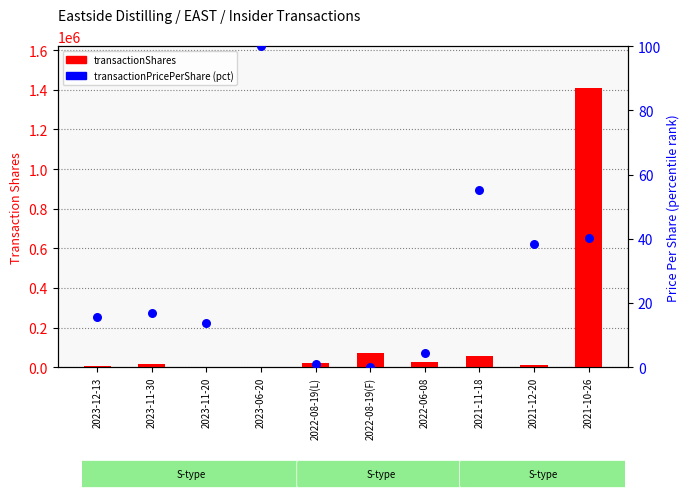

Which series contains the lowest Y value?

transactionPricePerShare